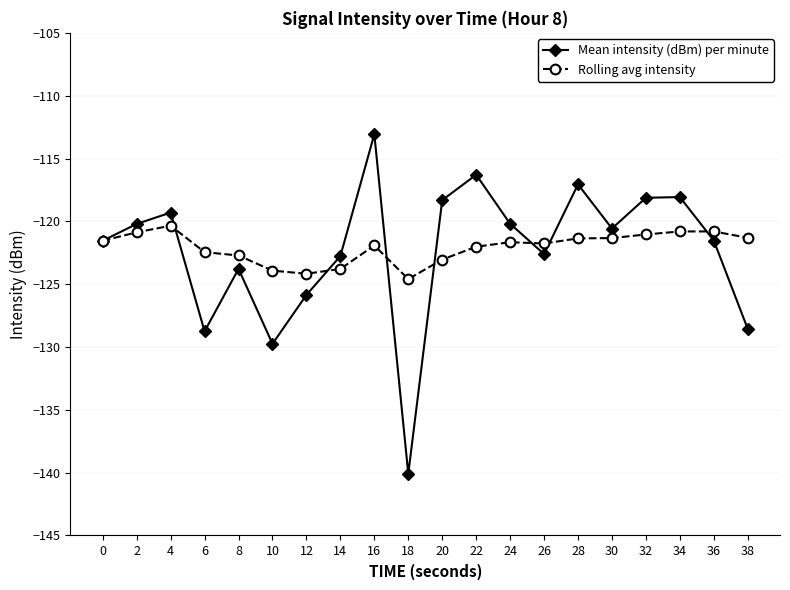

Is the value of Rolling avg intensity at 14 greater than the value of Mean intensity (dBm) per minute at 18?

Yes